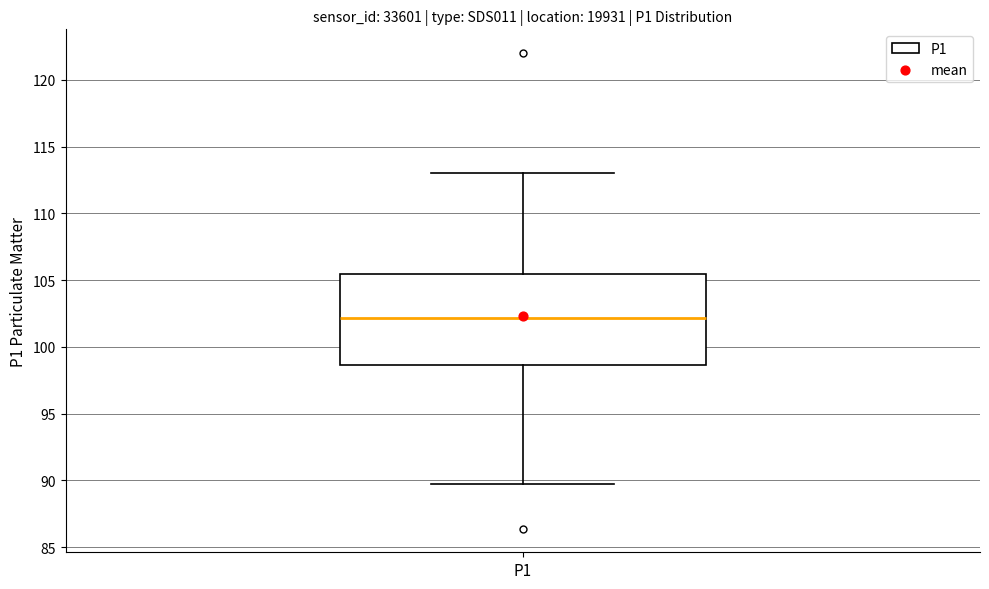

Transcribe this box plot: give where the median line is, the range the box spans, and where the two whiskers end, as read against the y-axis. The values are not printed on the chart, so give them approximately, as read against the axis.

median 102.0, box 98.5 to 105.5, whiskers 89.5 to 113.0